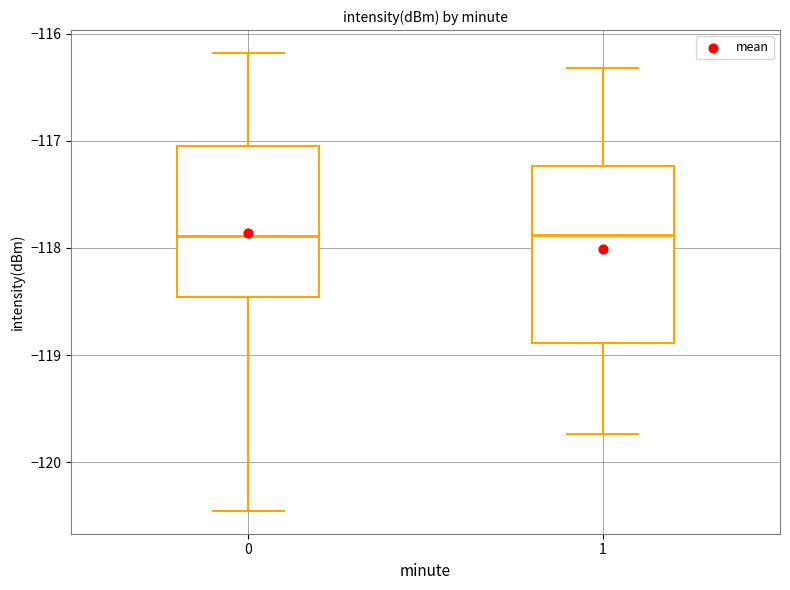

Where is the upper edge of the box at x = 0 on the y-axis? The values are not printed on the chart, so give them approximately, as read against the axis.

-117.0